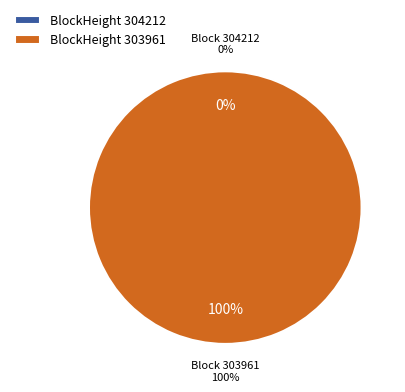

How many segments does this pie chart have?

2